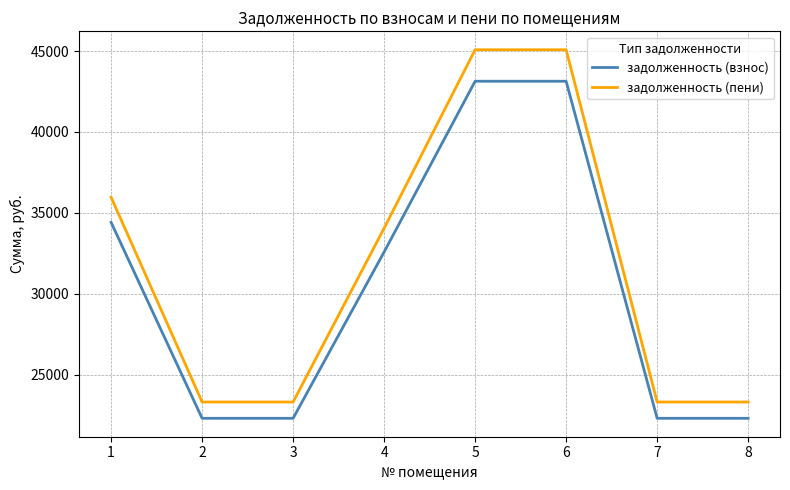

True or false: задолженность (взнос) has more than 2 points higher than both neighbors.

False